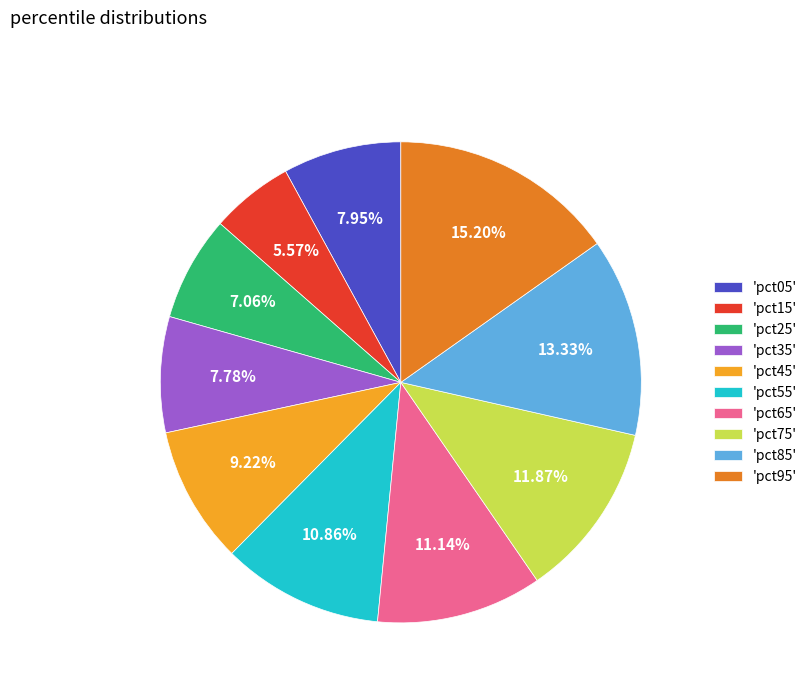

Is there any slice that represents more than half of the pie?

No